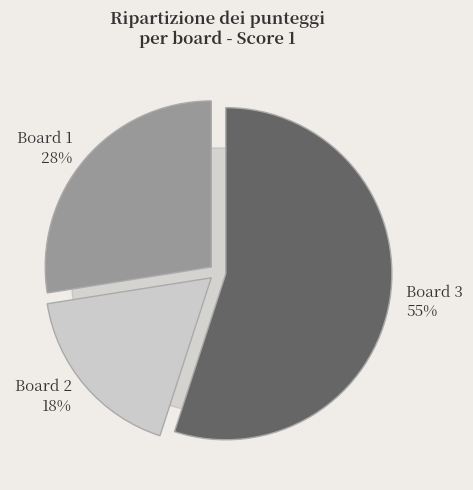

Is it true that Board 2 is 31% of the pie?

False